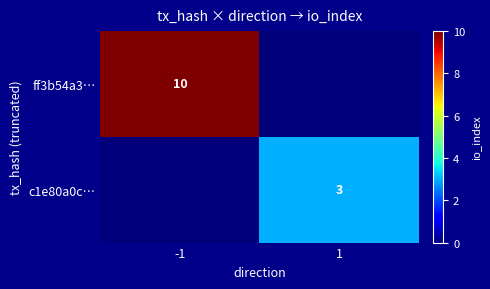

Is it true that ff3b54a3… equals 10 at -1?

True